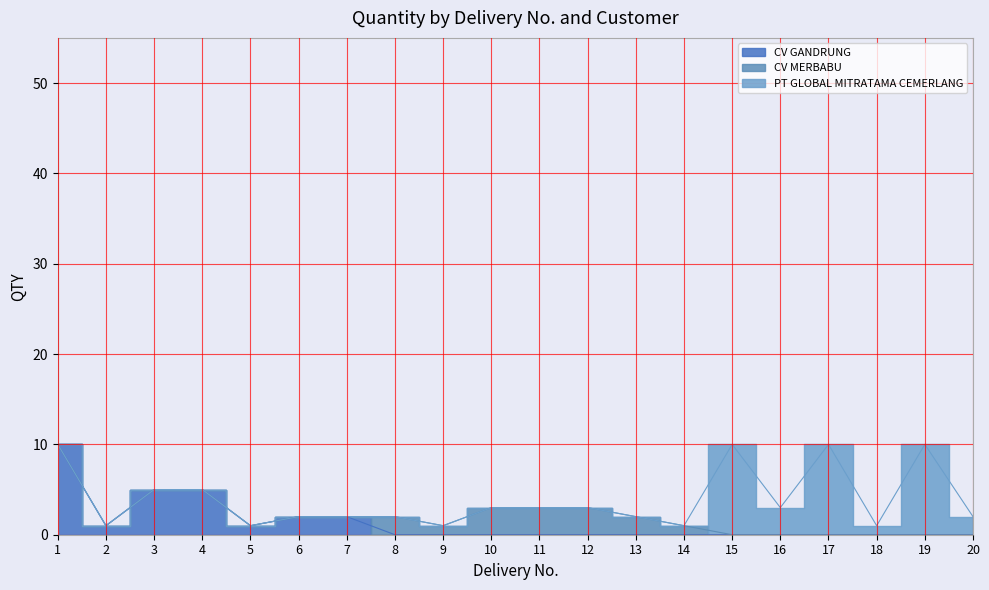

Rank the series at 13 from lowest to highest value.

CV GANDRUNG, PT GLOBAL MITRATAMA CEMERLANG, CV MERBABU